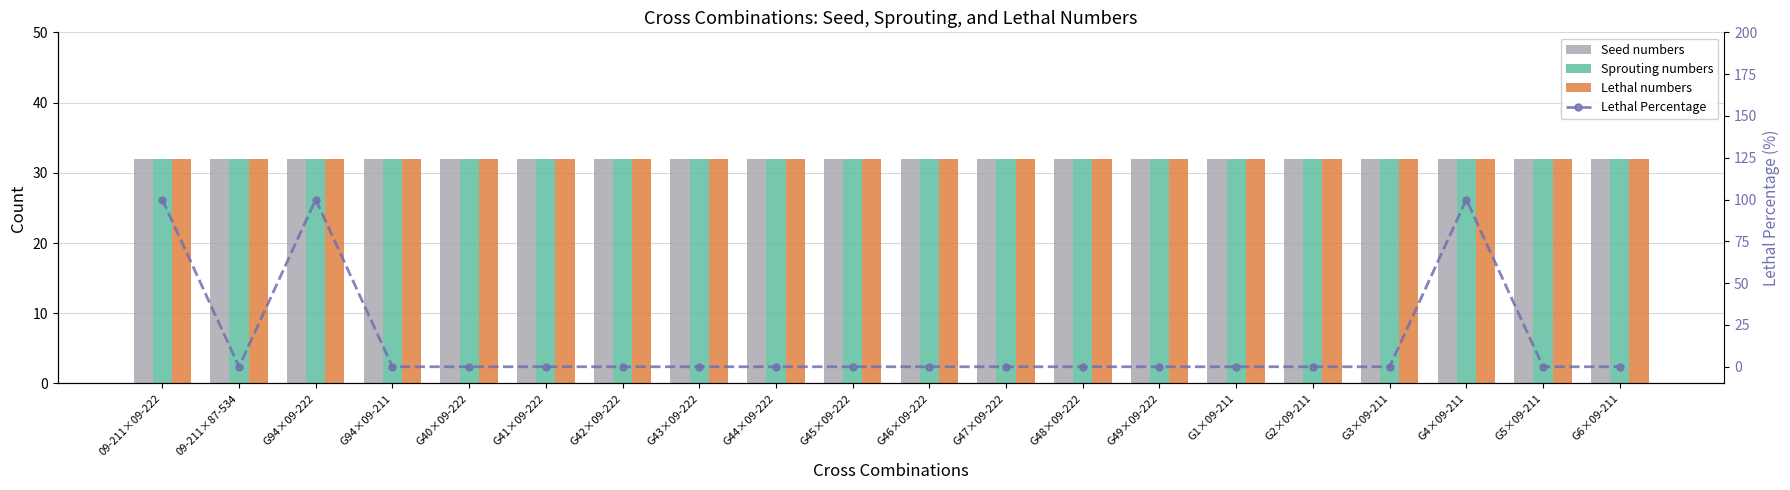

What are all the series names shown in the legend?

Seed numbers, Sprouting numbers, Lethal numbers, Lethal Percentage